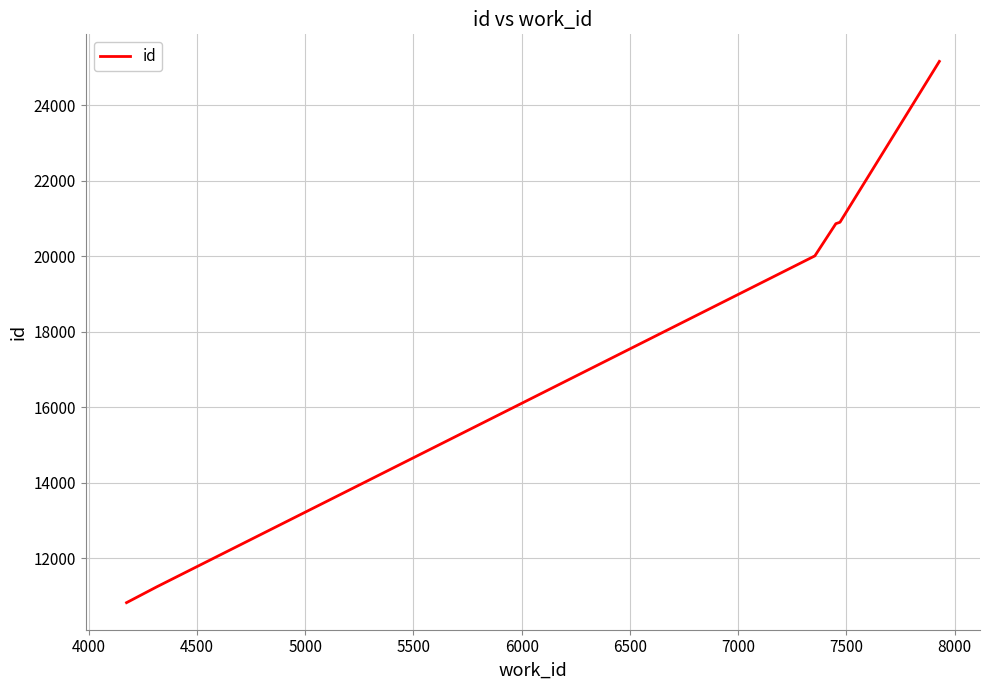

What is the average value?

18167